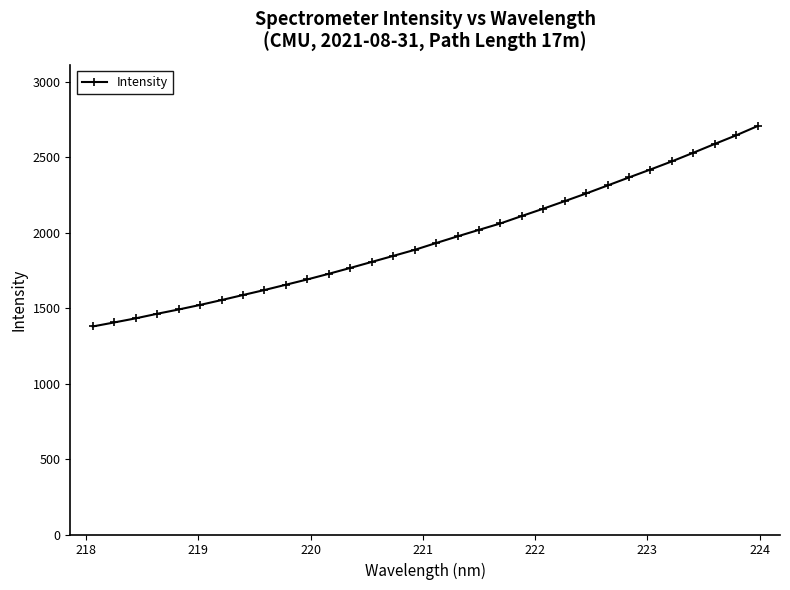

What is the greatest value displayed?

2707.7